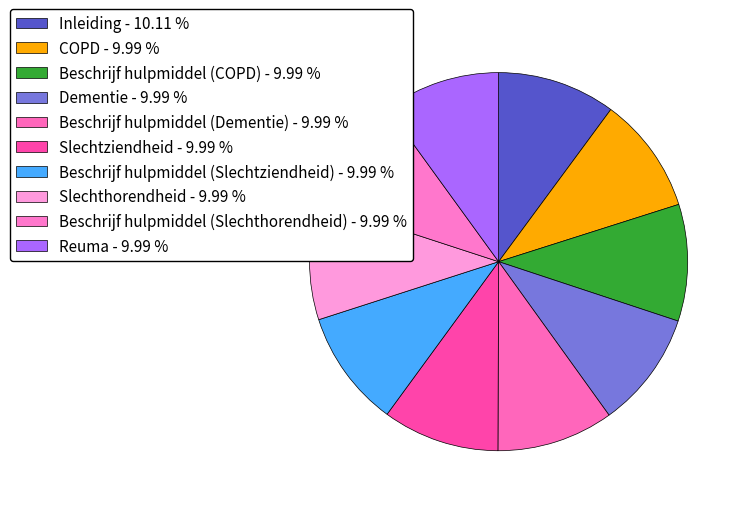

How many slices are in this pie chart?

10